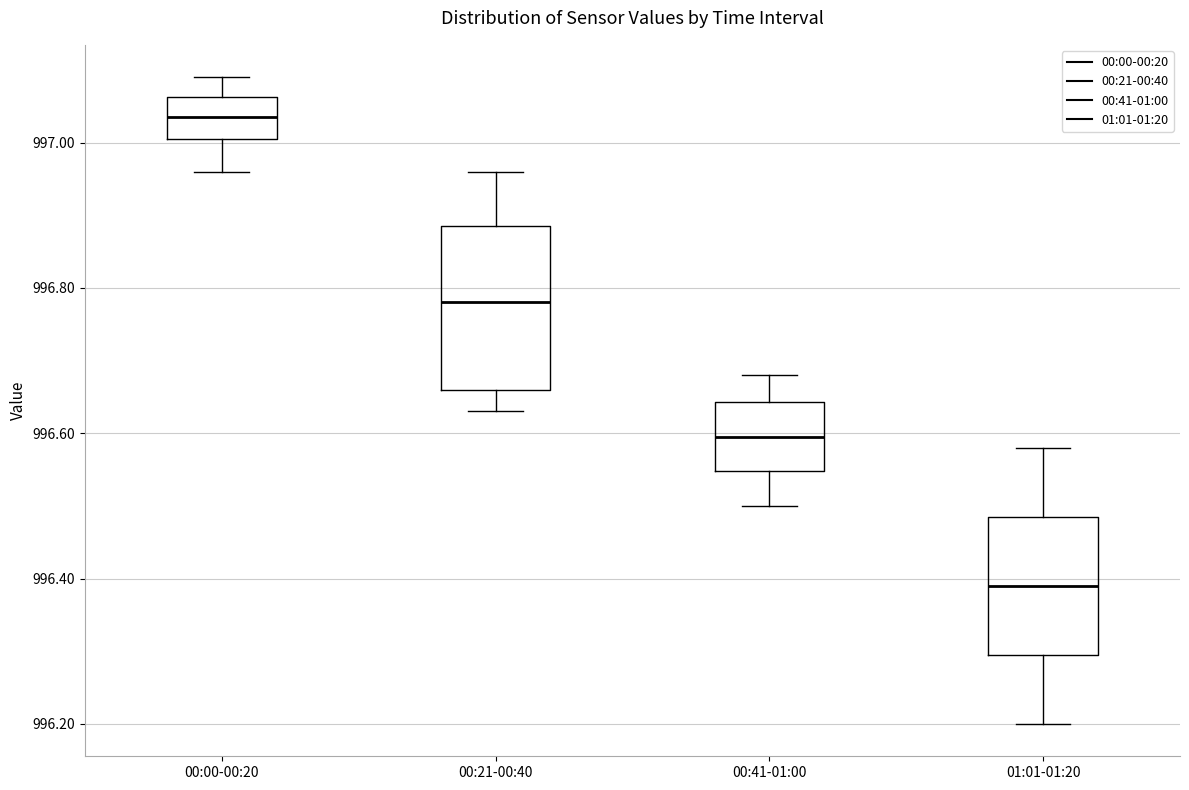

Which box is the tallest, from its lower edge to its upper edge?

00:21-00:40